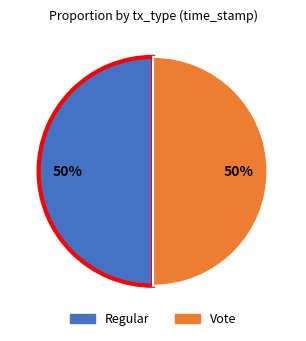

How many segments does this pie chart have?

2